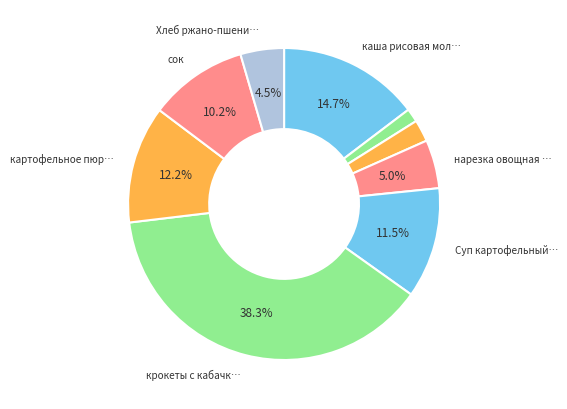

How many slices are in this pie chart?

9